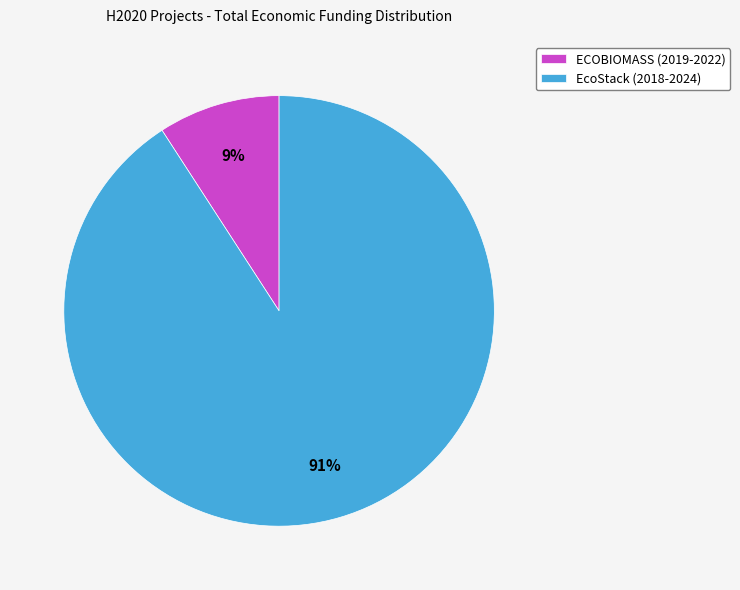

How many slices are in this pie chart?

2